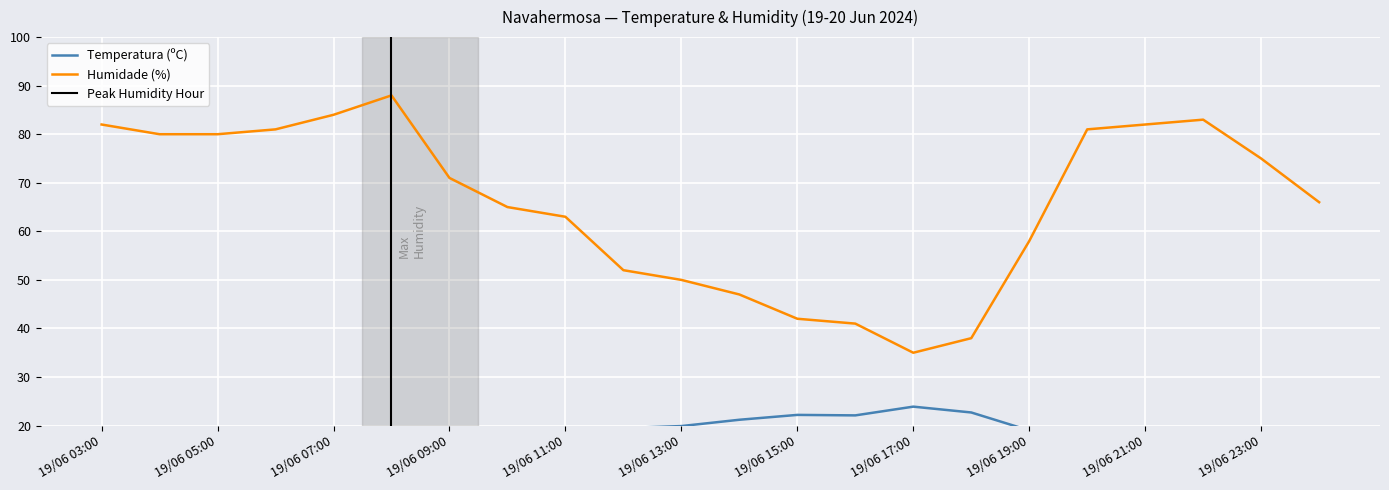

What are all the series names shown in the legend?

Temperatura (ºC), Humidade (%)